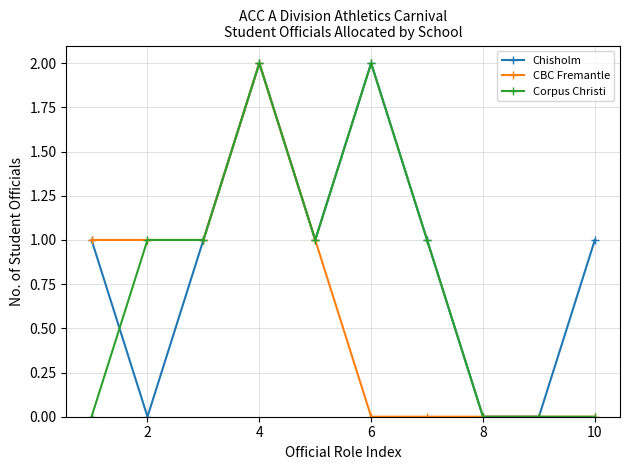

How many lines are shown in the chart?

3